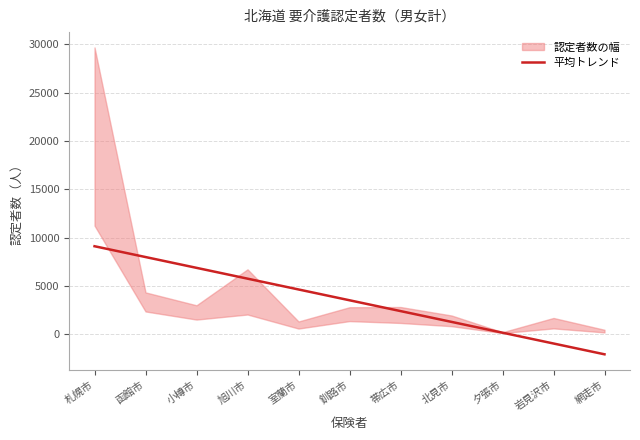

What is the approximate value at 網走市?

-2092.9